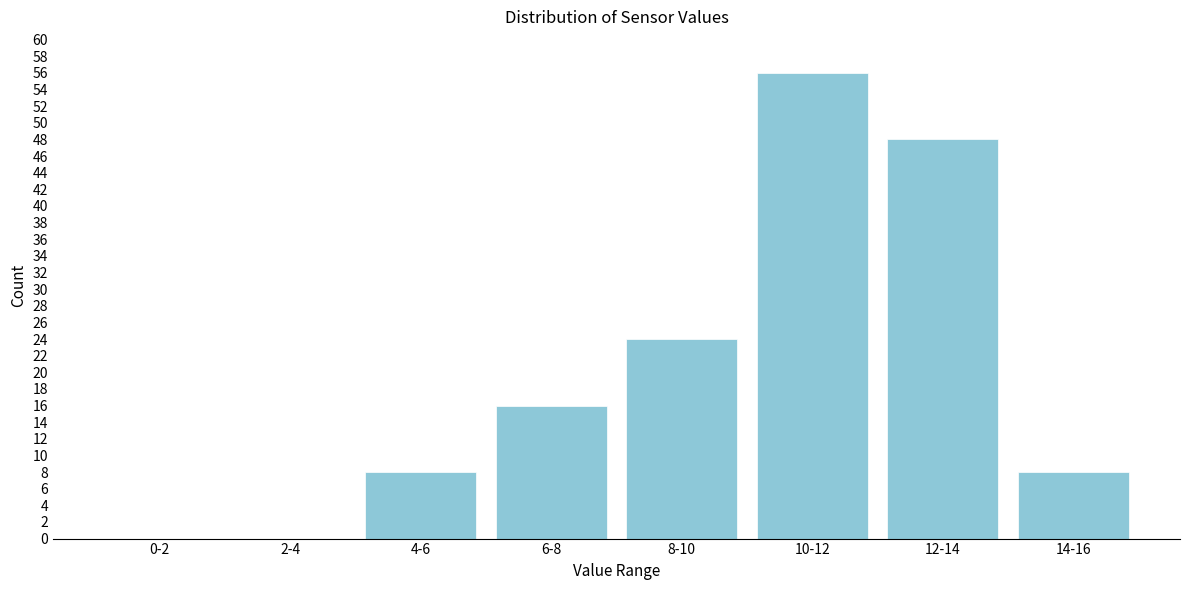

Reading right to left, list all the values displayed in this chart.

14-16=8	12-14=48	10-12=56	8-10=24	6-8=16	4-6=8	2-4=0	0-2=0